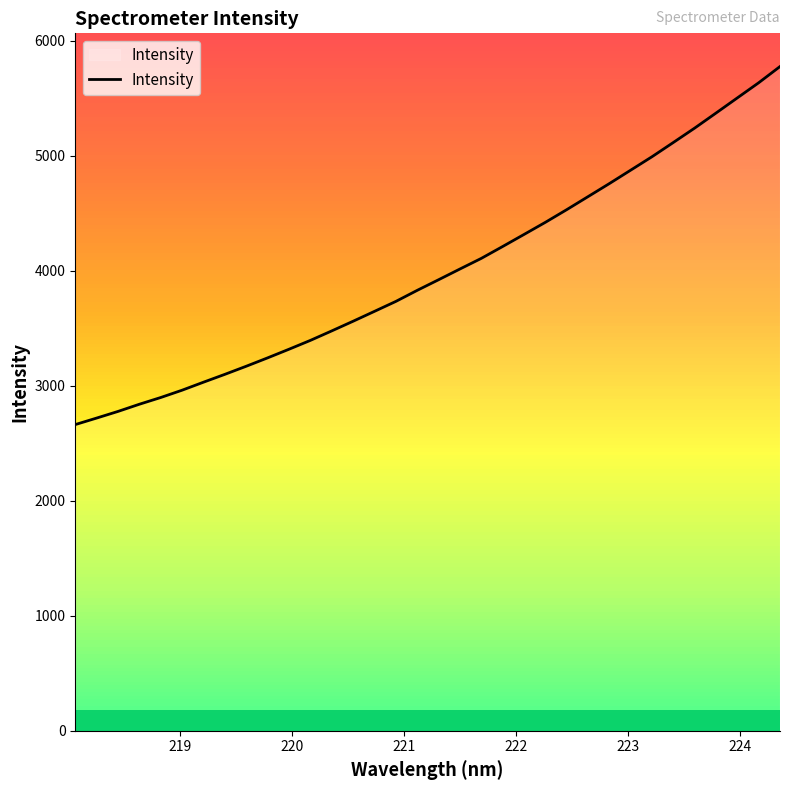

What is the maximum value shown in the chart?

5776.8